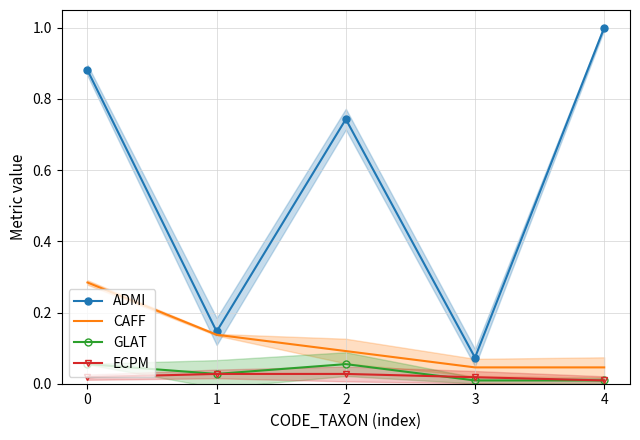

What value does the ADMI series have at 2?

0.7